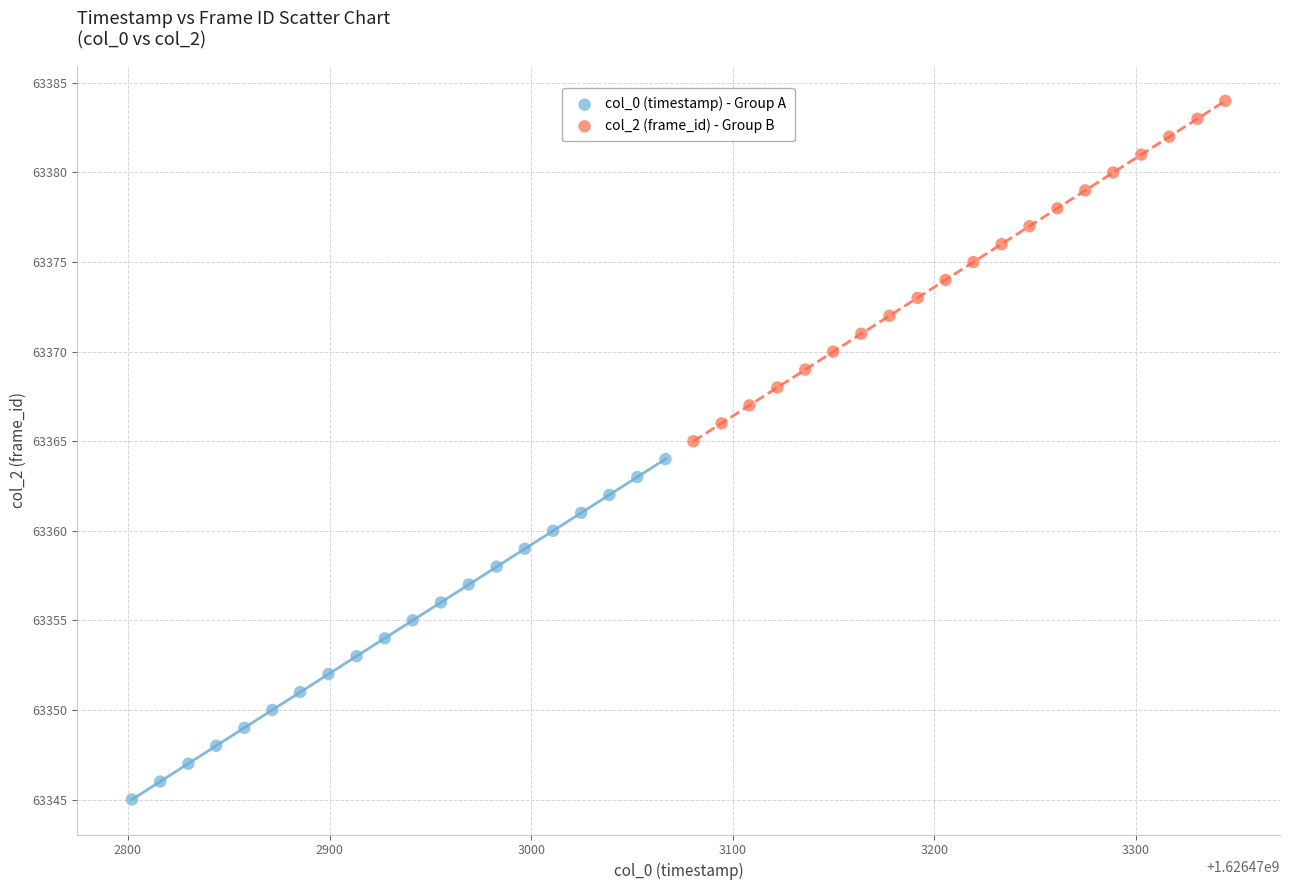

Which series contains the highest Y value?

col_2 (frame_id) - Group B